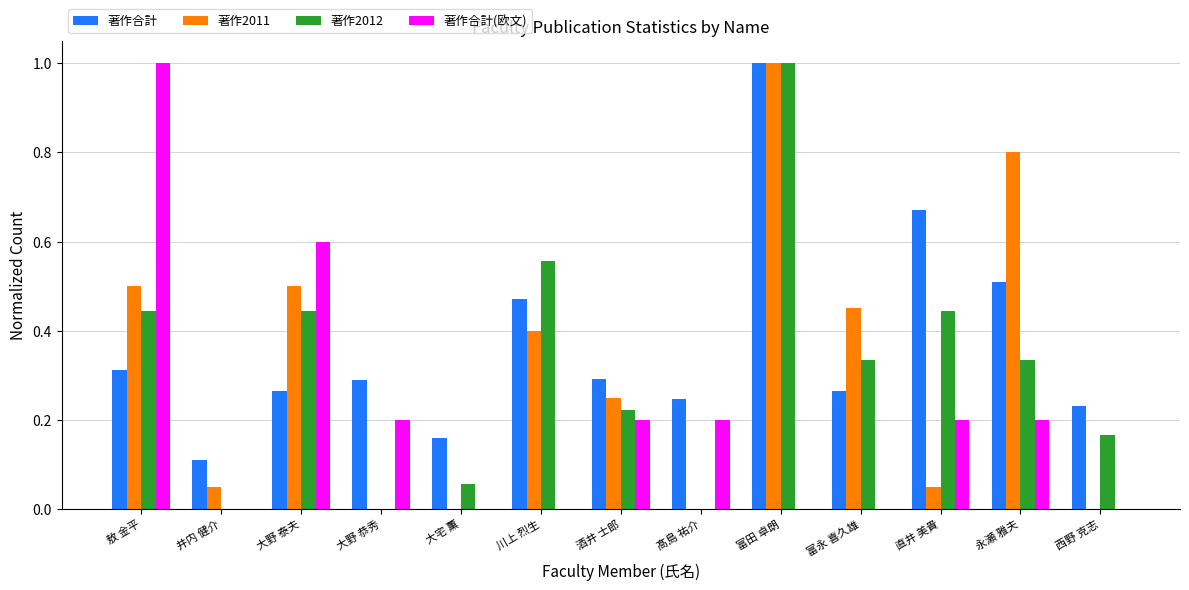

The 著作2012 series shows -0.3 at 井内 健介. True or false?

False